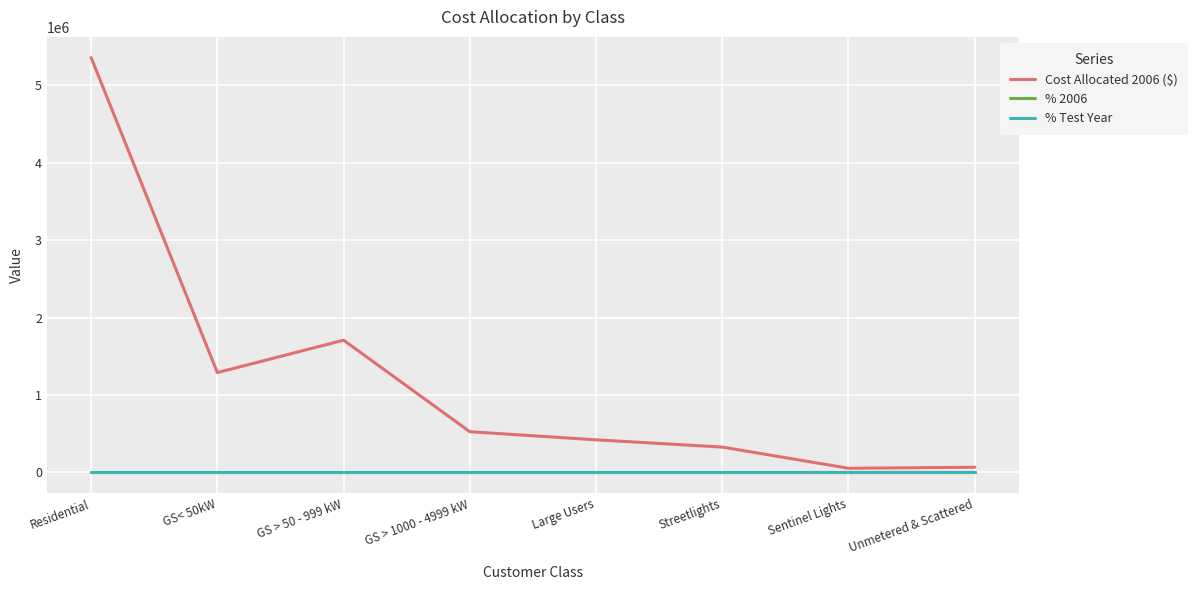

Which series has the largest range (max minus min)?

Cost Allocated 2006 ($)